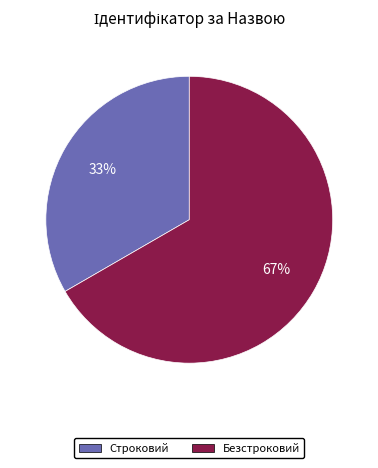

Rank the categories by value from lowest to highest.

Строковий, Безстроковий